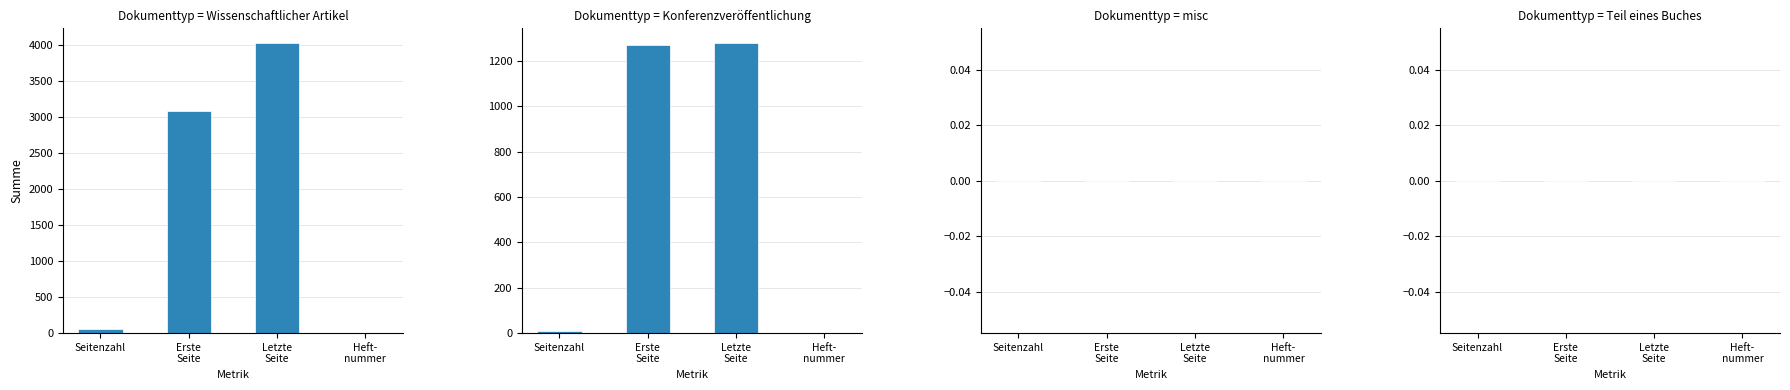

Reading left to right, list all the values displayed in this chart.

Wissenschaftlicher Artikel: 51	3081	4029	0
Konferenzveröffentlichung: 8	1271	1280	0
misc: 0	0	0	0
Teil eines Buches: 0	0	0	0